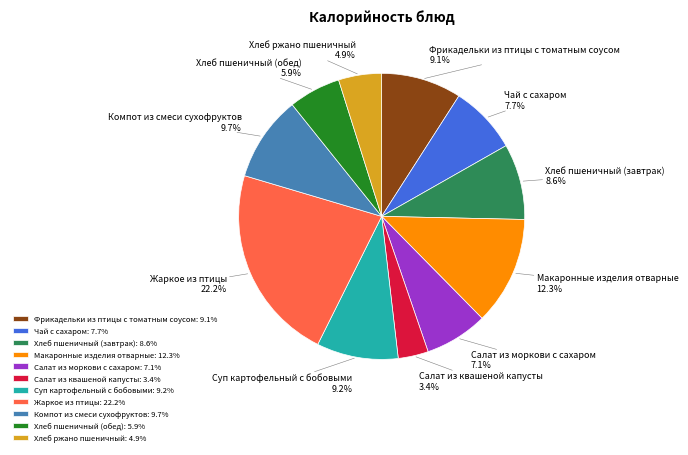

True or false: Макаронные изделия отварные accounts for 19% of the total.

False